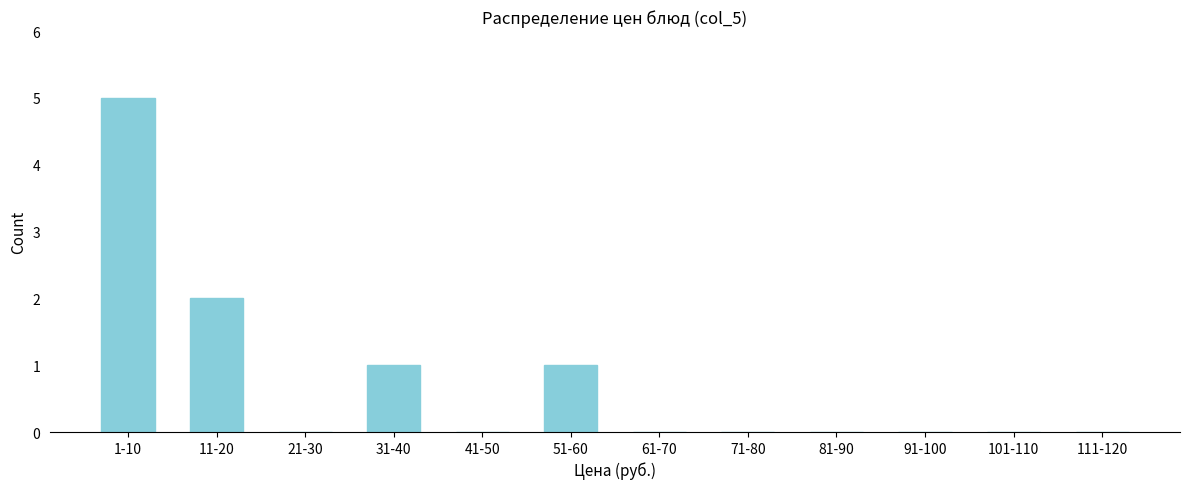

Reading right to left, transcribe all the data shown in this chart.

111-120=0	101-110=0	91-100=0	81-90=0	71-80=0	61-70=0	51-60=1	41-50=0	31-40=1	21-30=0	11-20=2	1-10=5